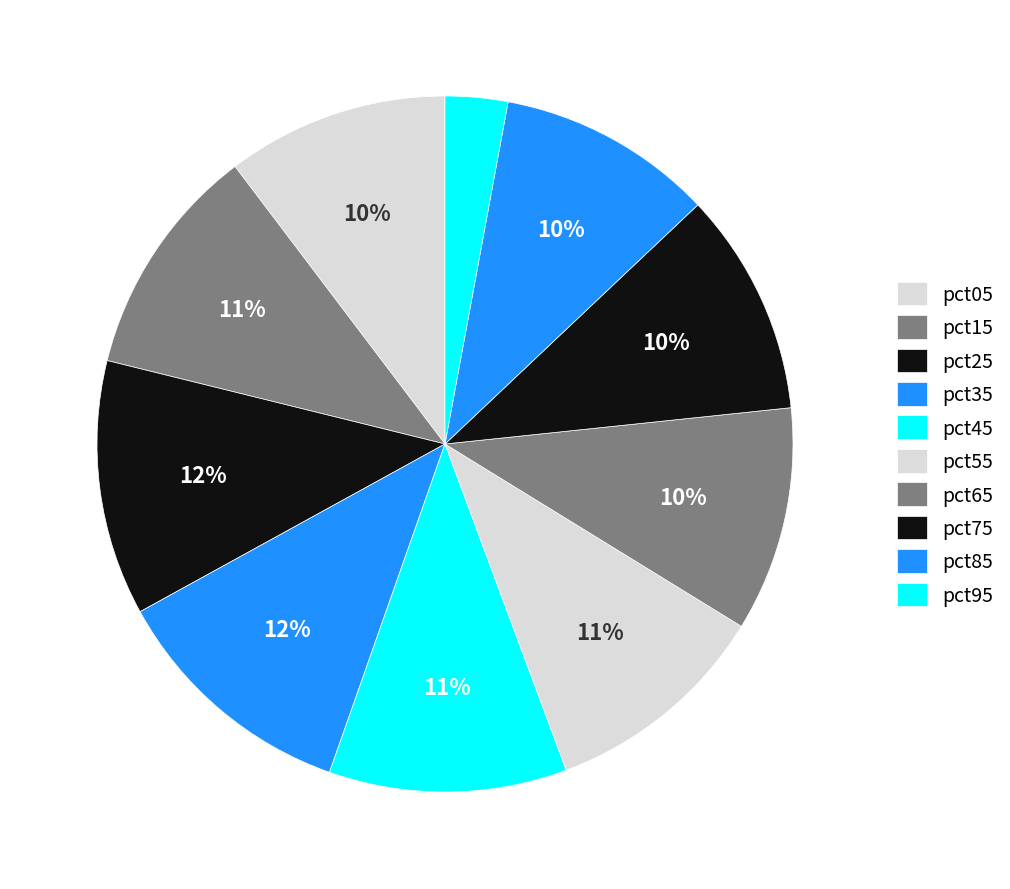

To the nearest percent, what is the combined percentage of pct85 and pct95?

13%